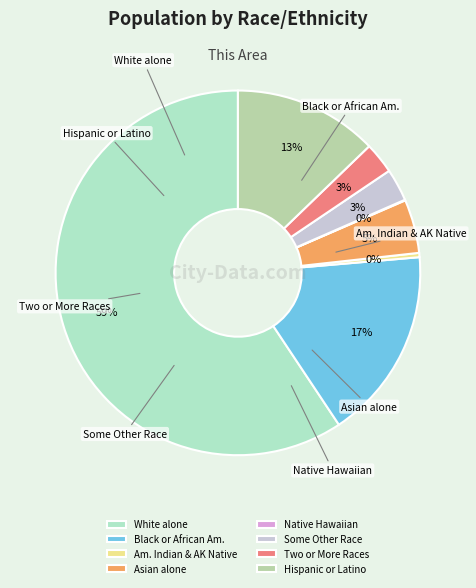

The Hispanic or Latino slice represents 6% of the pie. True or false?

False